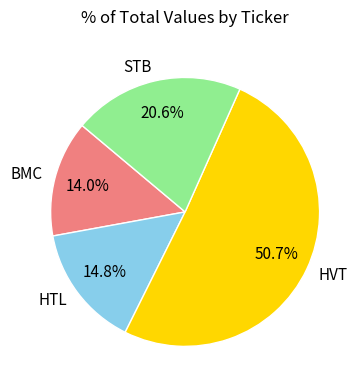

Between STB and BMC, which is larger?

STB